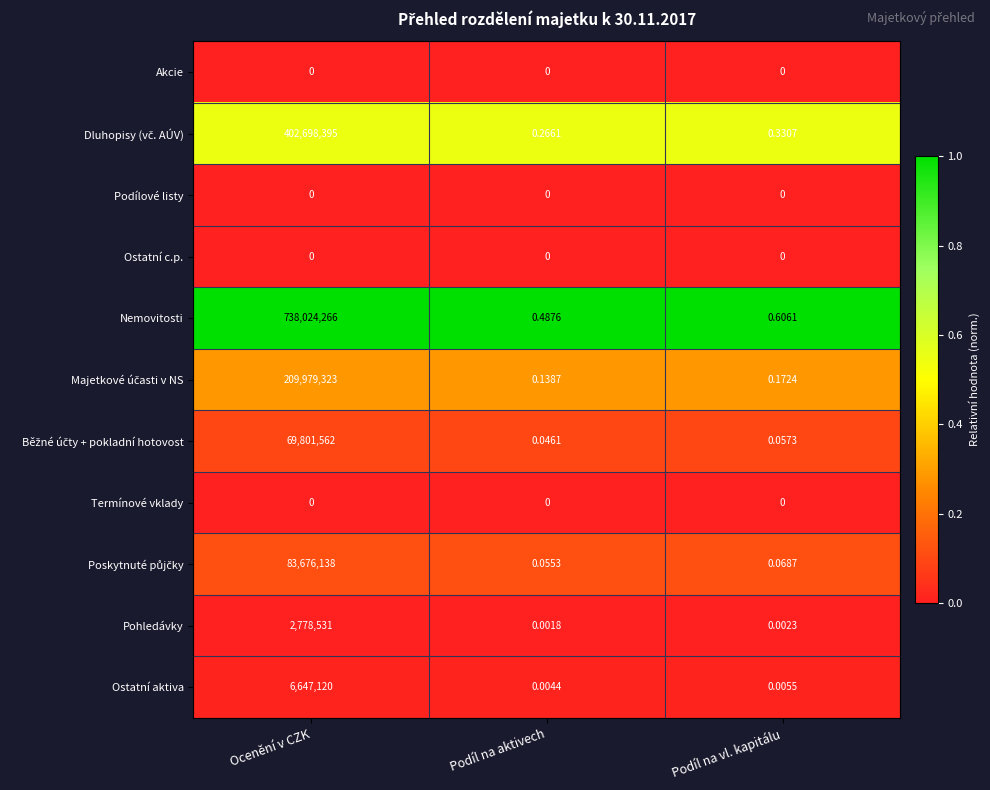

Which series has the widest spread of values?

Nemovitosti